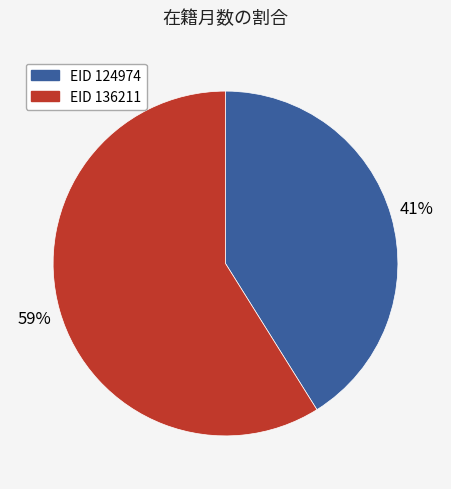

How many segments does this pie chart have?

2